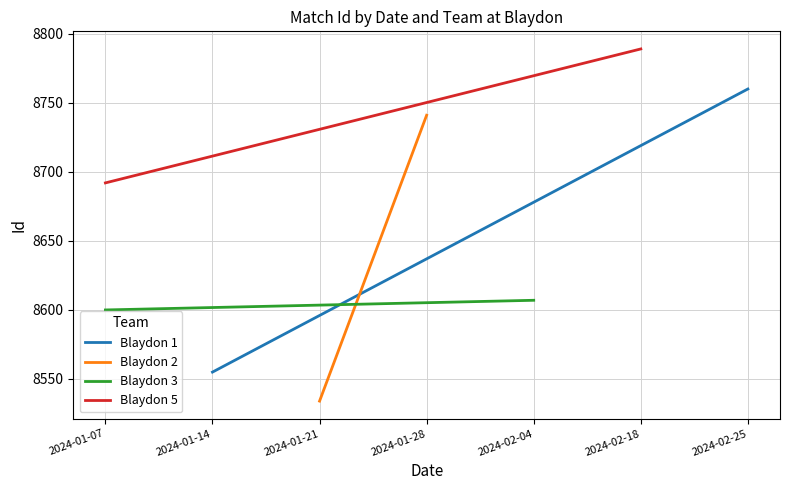

Rank the series by their maximum value, from highest to lowest.

Blaydon 5, Blaydon 1, Blaydon 2, Blaydon 3